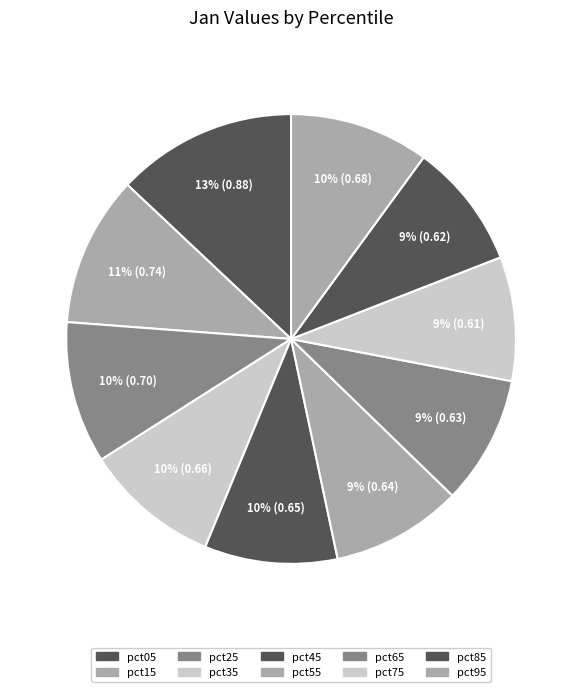

The pct75 slice represents 1% of the pie. True or false?

False